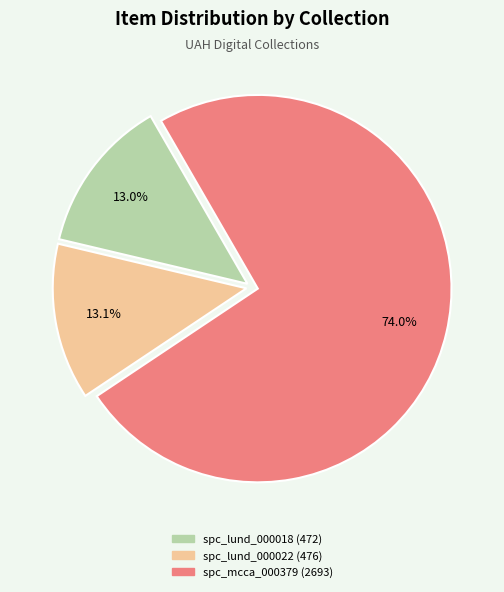

Which has a higher value, spc_mcca_000379 (2693) or spc_lund_000018 (472)?

spc_mcca_000379 (2693)